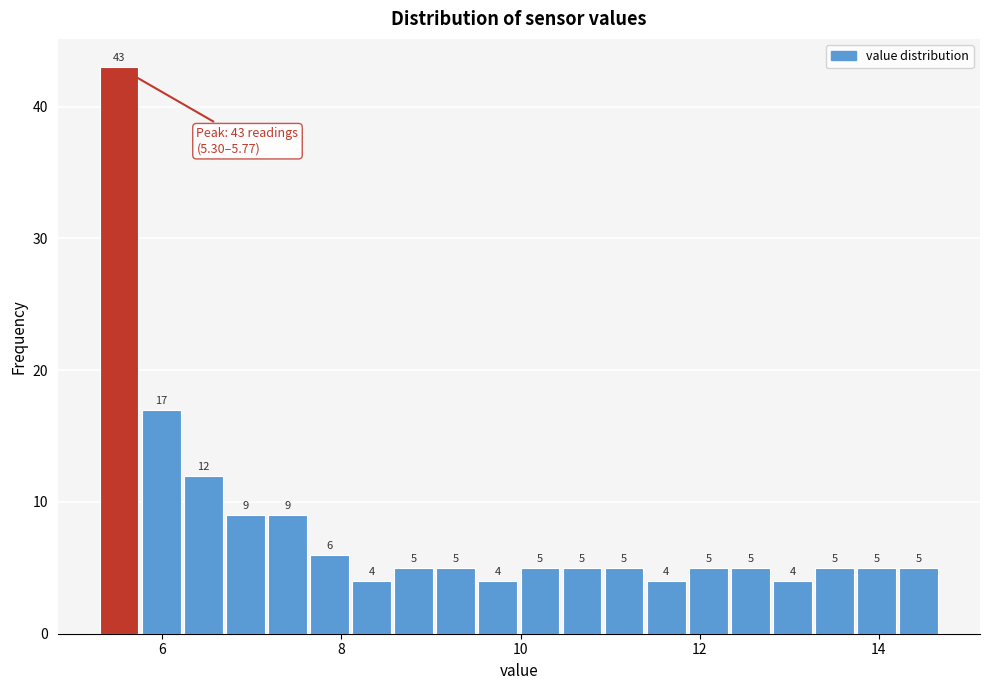

Read against the x-axis, roughly where is the centre of the tallest bar?

5.6